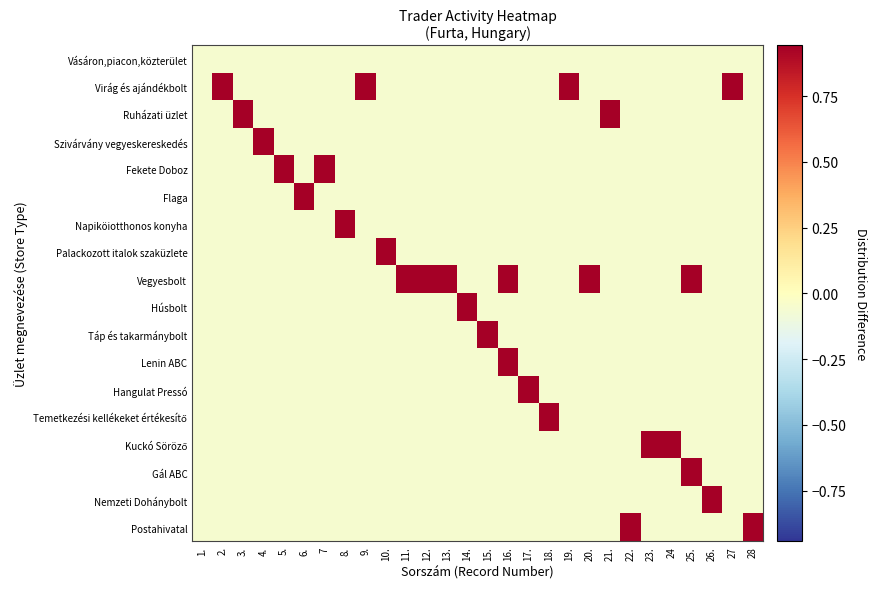

Which has a higher value, 26. or 4.?

26.